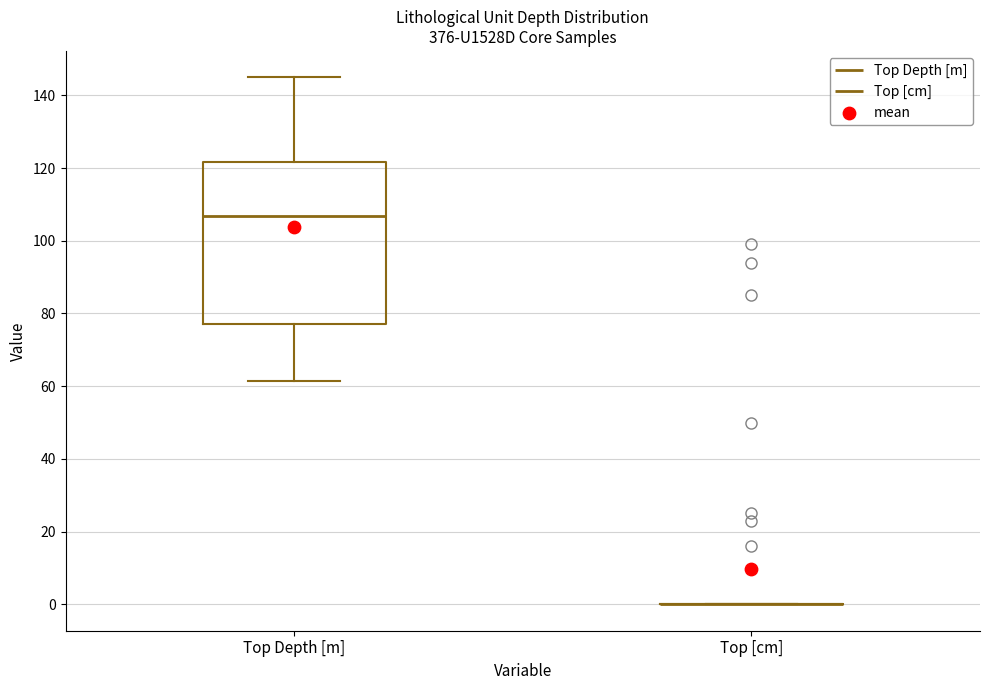

Reading left to right, read every box against the y-axis: the position of its median line, the range the box covers, and the ends of its whiskers. The values are not printed on the chart, so give them approximately, as read against the axis.

Top Depth [m]: median 106, box 78 to 122, whiskers 62 to 144
Top [cm]: box collapsed to a line at 0, whiskers 0 to 0